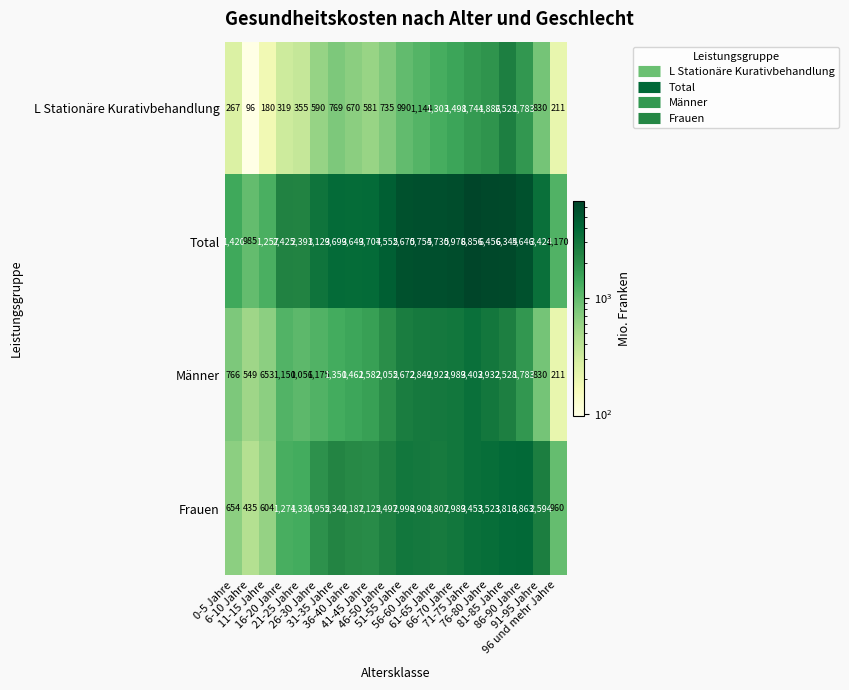

Which label corresponds to the smallest value in the chart?

6-10 Jahre